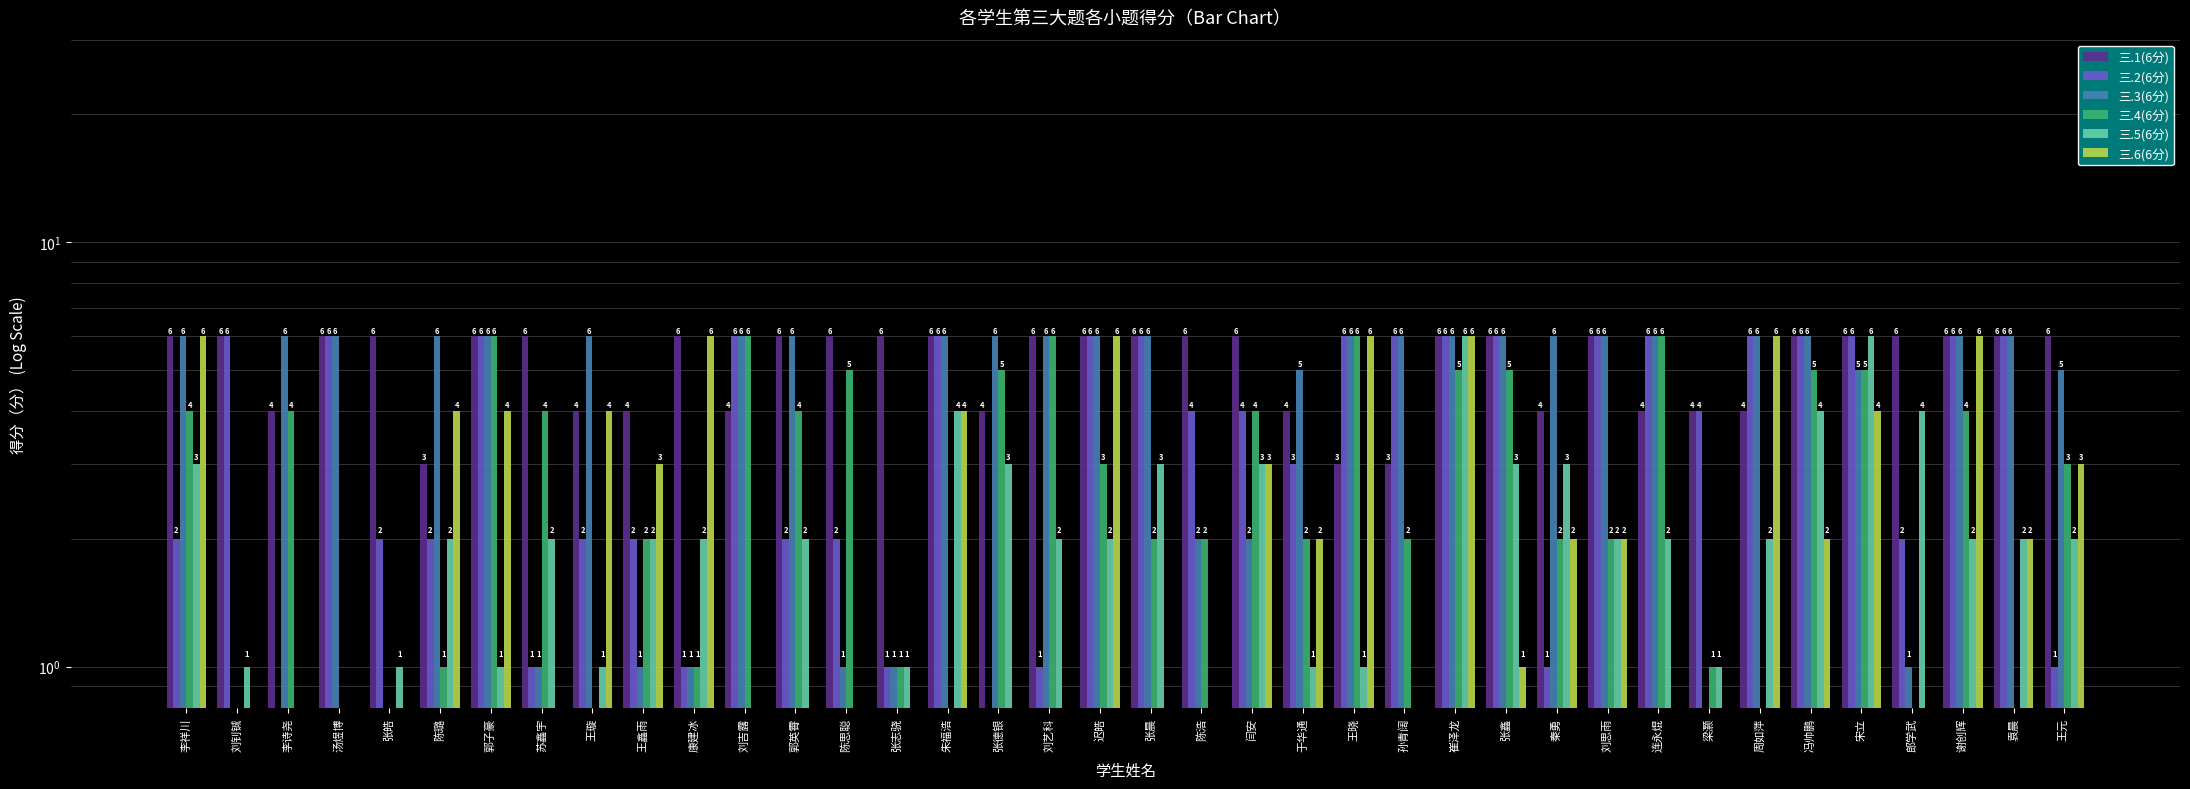

Is the value of 三.1(6分) at 冯帅鹏 greater than the value of 三.2(6分) at 康建冰?

Yes